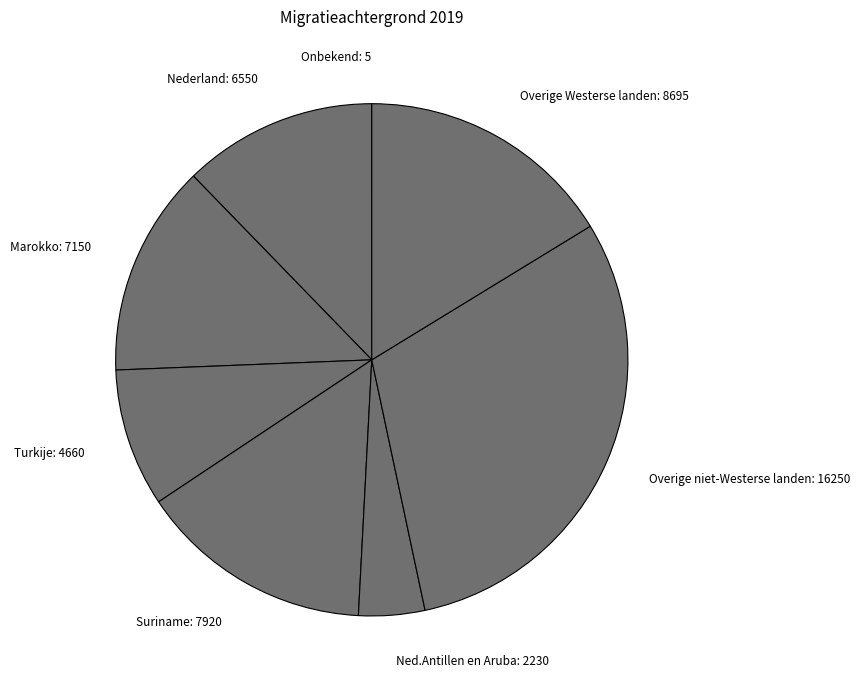

True or false: Ned.Antillen en Aruba: 2230 accounts for 4% of the total.

True